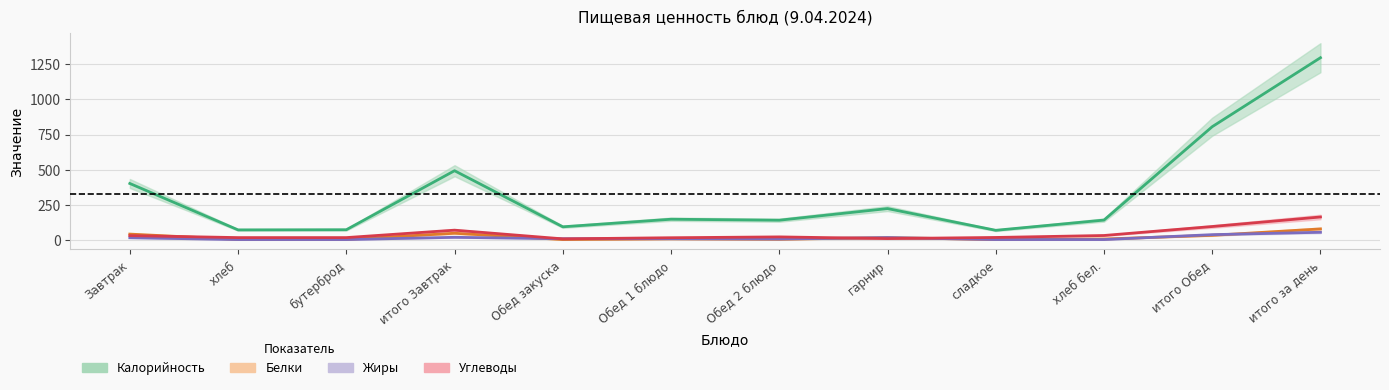

What is the sum of the Углеводы values at хлеб бел. and итого за день?

192